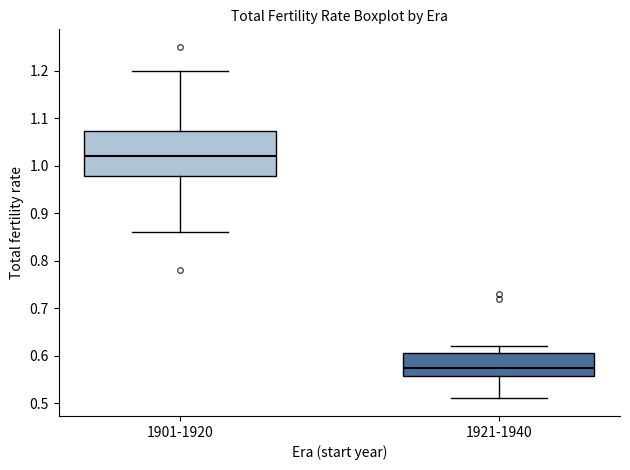

Which box is the tallest, from its lower edge to its upper edge?

1901-1920